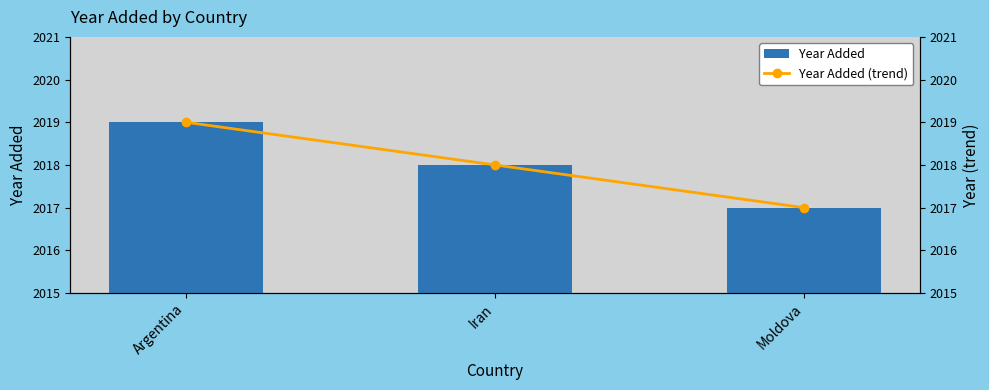

At which label is Year Added closest to 2018?

Iran